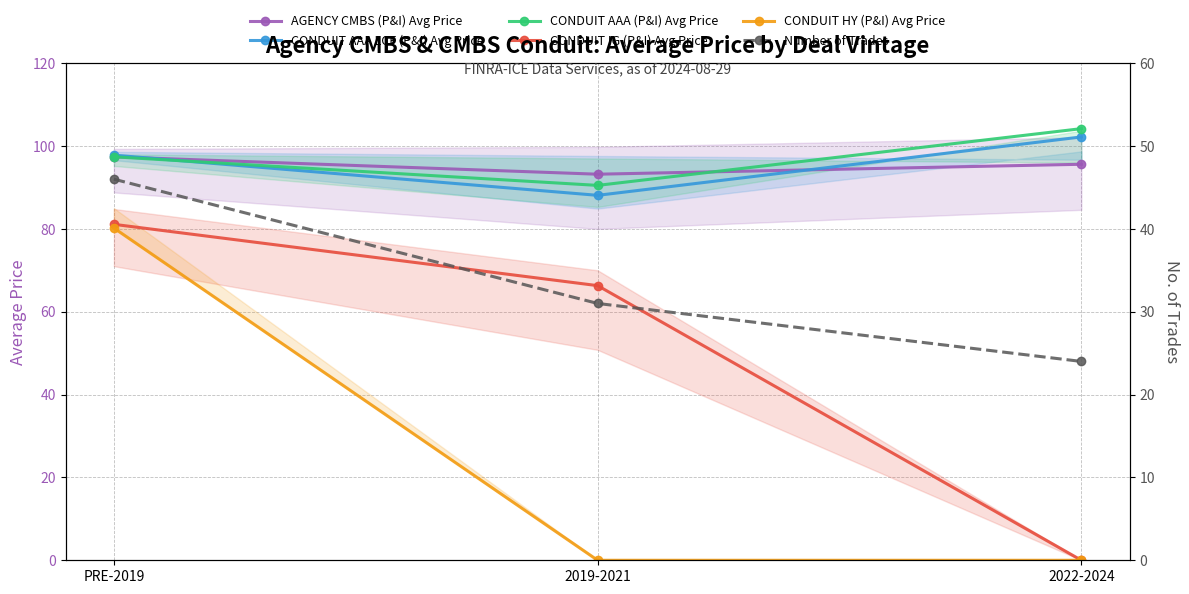

List the series in order of their peak value, highest first.

CONDUIT AAA (P&I) Avg Price, CONDUIT AAA LCF (P&I) Avg Price, AGENCY CMBS (P&I) Avg Price, CONDUIT IG (P&I) Avg Price, CONDUIT HY (P&I) Avg Price, Number of Trades